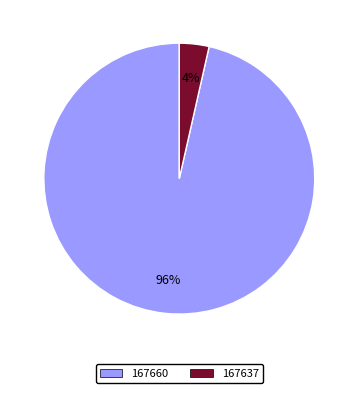

Is the sum of 167637 and 167660 greater than half?

Yes